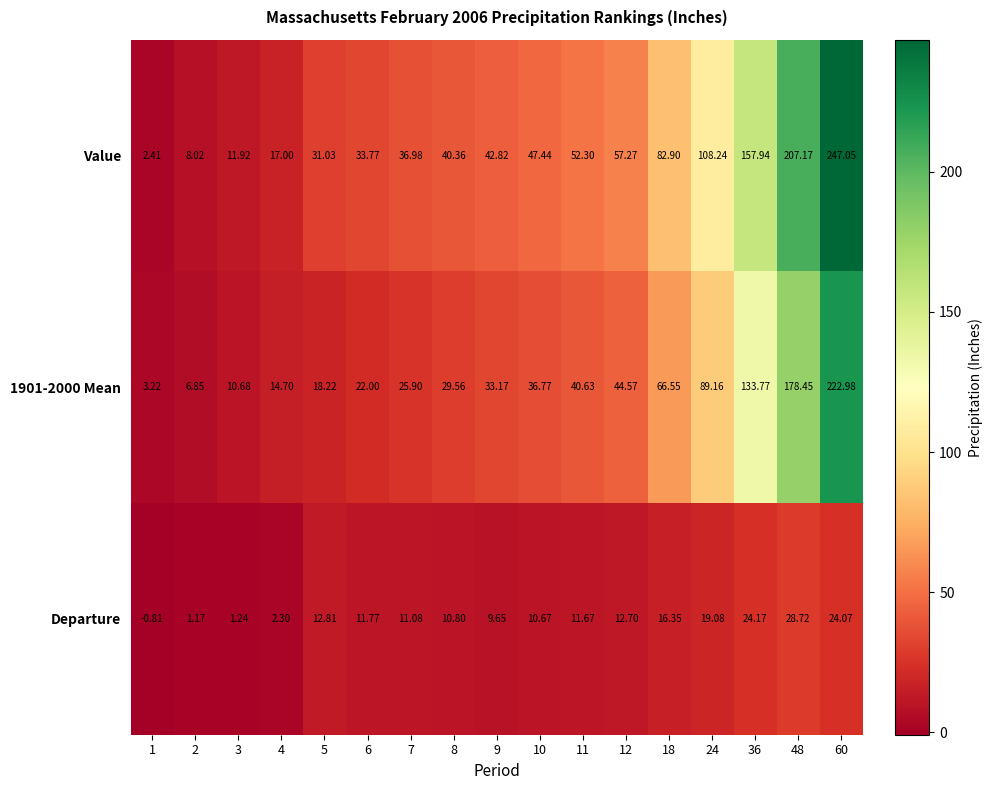

Between 18 and 60, which series saw the biggest shift?

Value